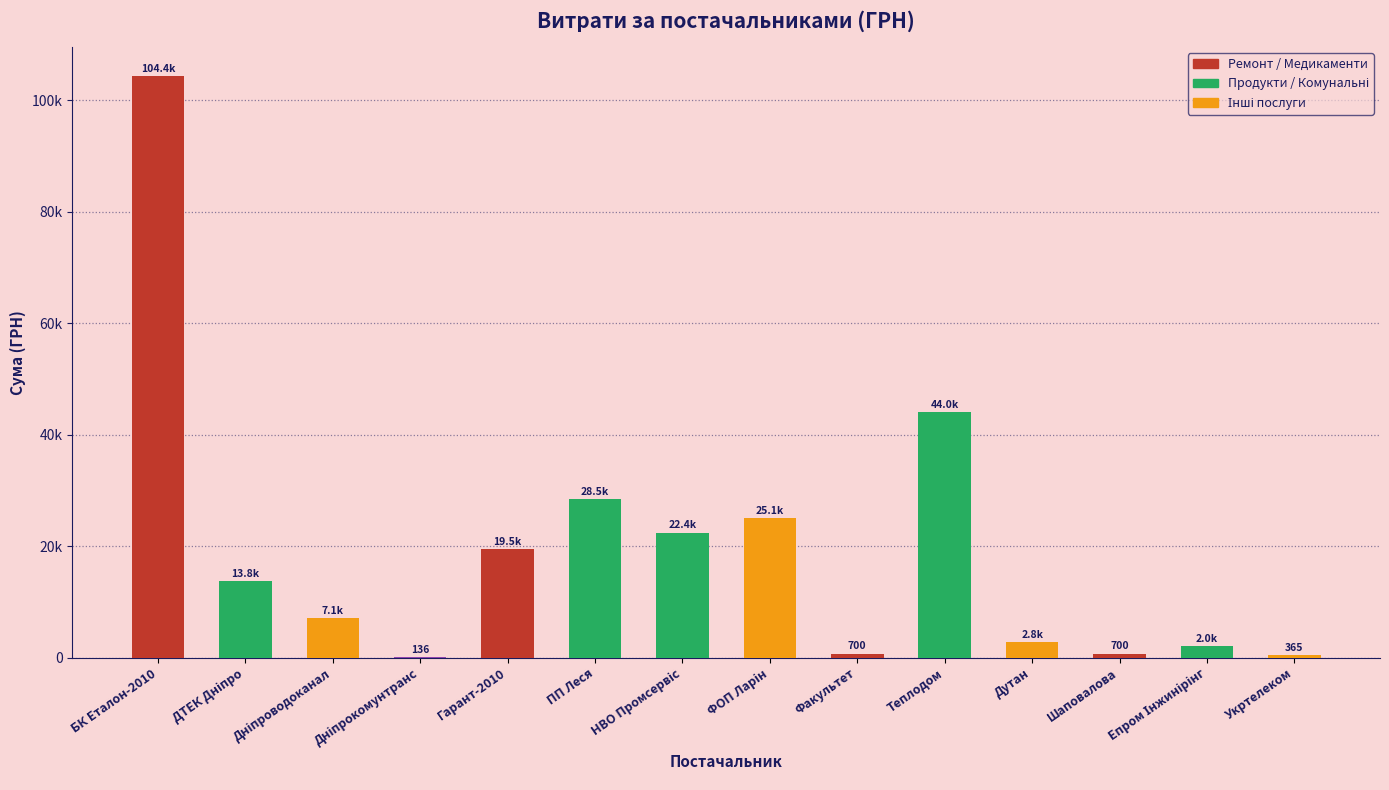

The chart shows a value of 3662.3 at Дутан. True or false?

False